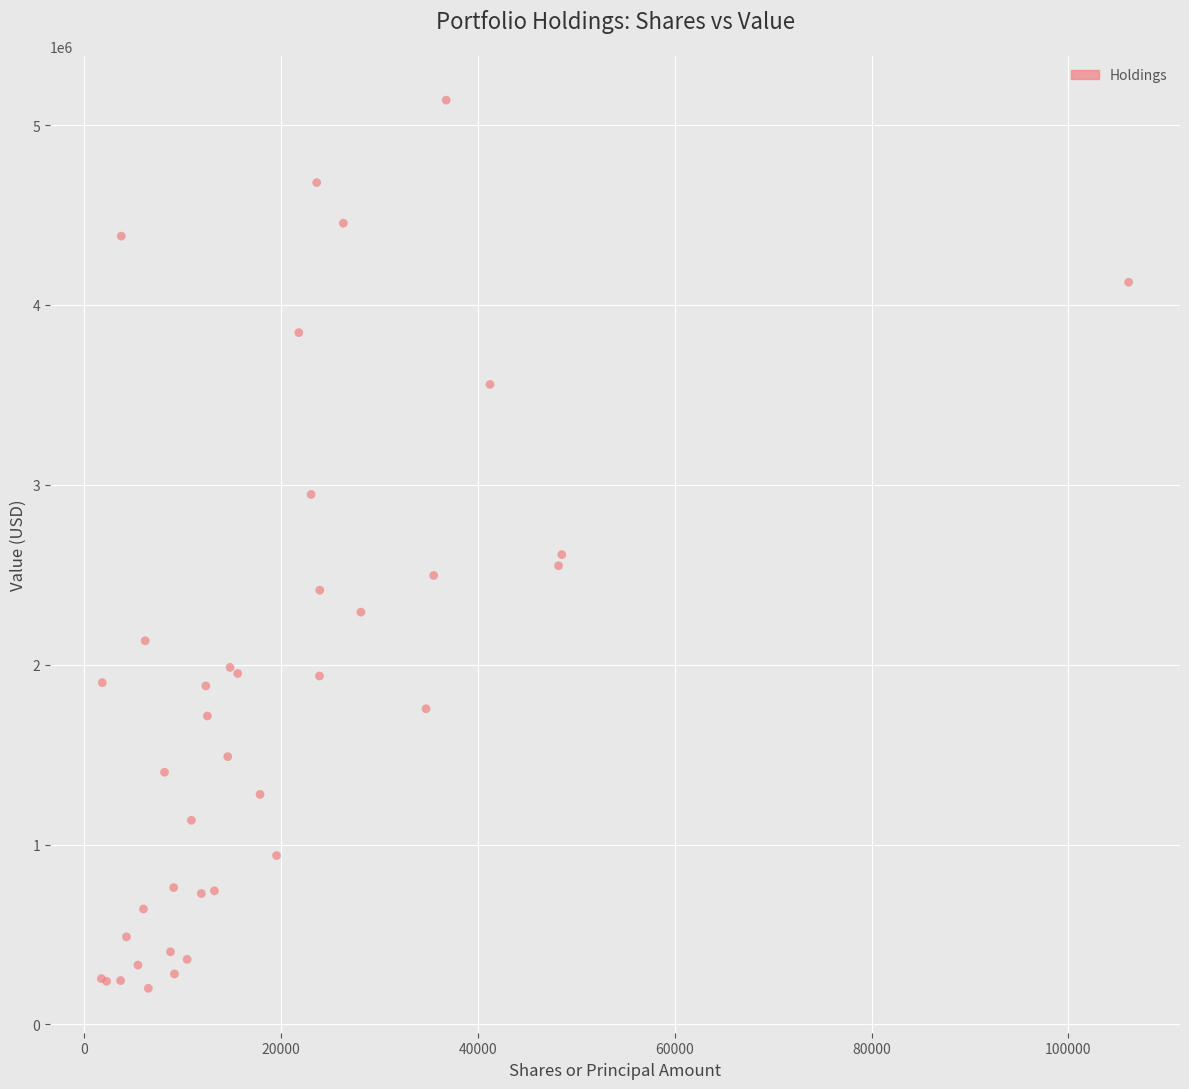

What Y value in the scatter plot is closest to 2669500?

2612000